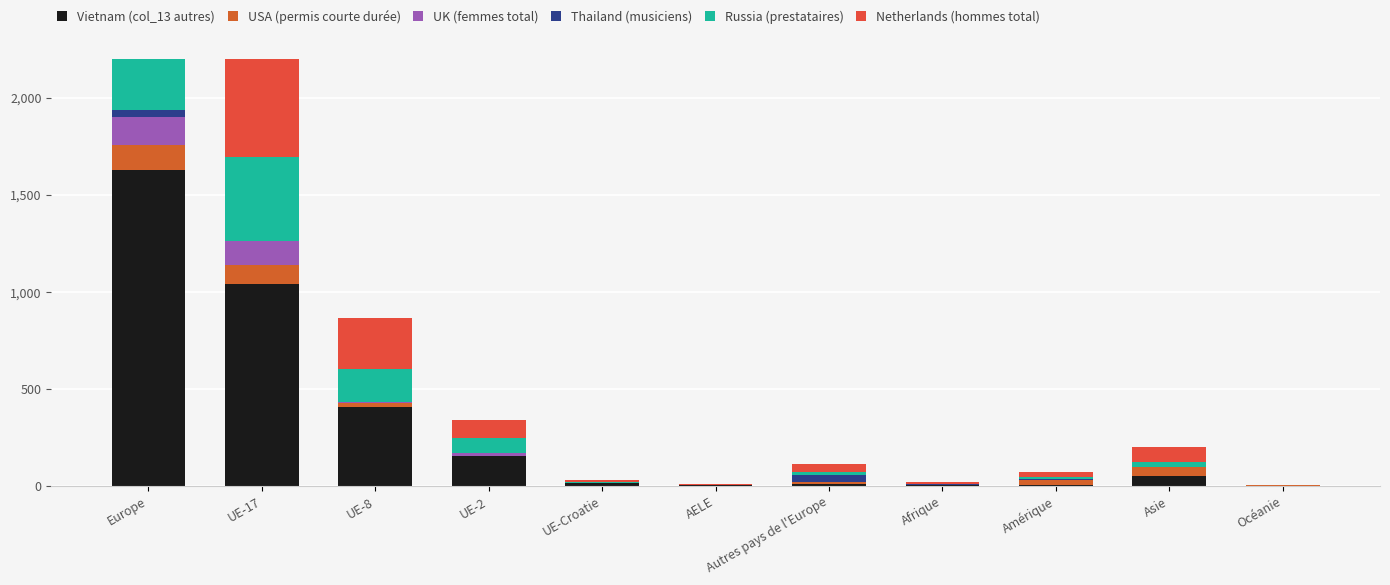

At which category is the sum across all series the highest?

Europe